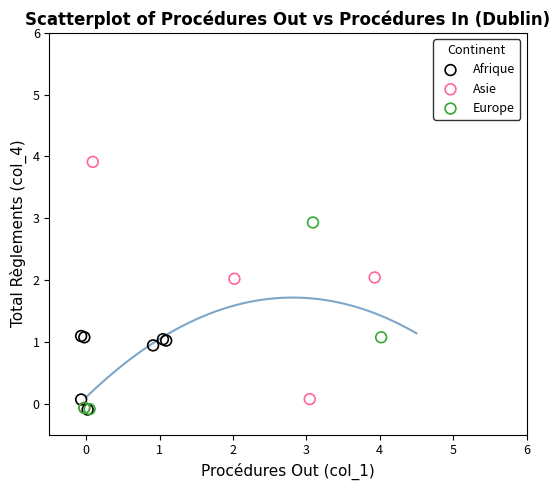

Which series contains the highest Y value?

Asie